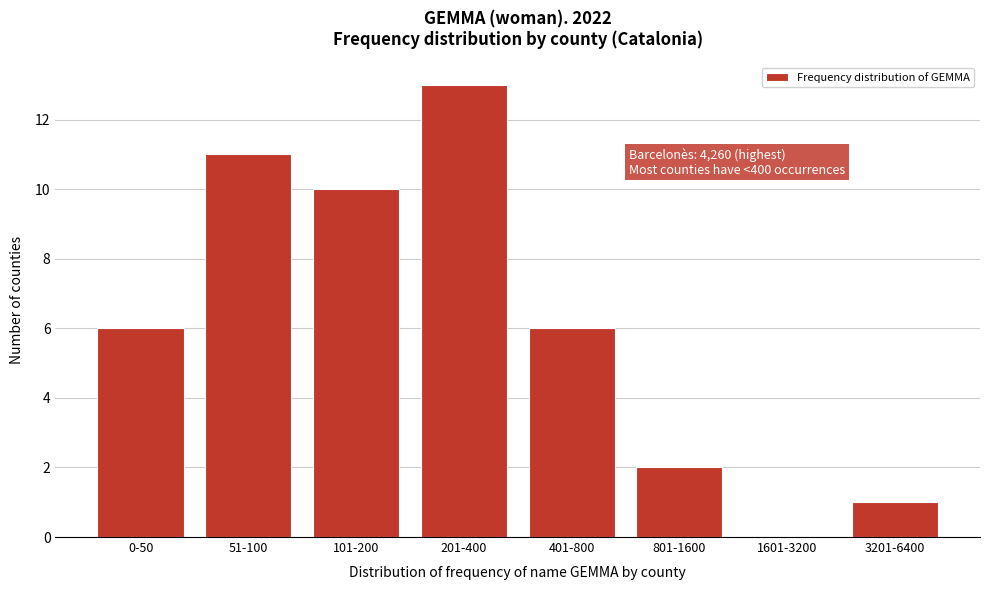

Reading left to right, extract all data points from this chart.

0-50=6	51-100=11	101-200=10	201-400=13	401-800=6	801-1600=2	1601-3200=0	3201-6400=1